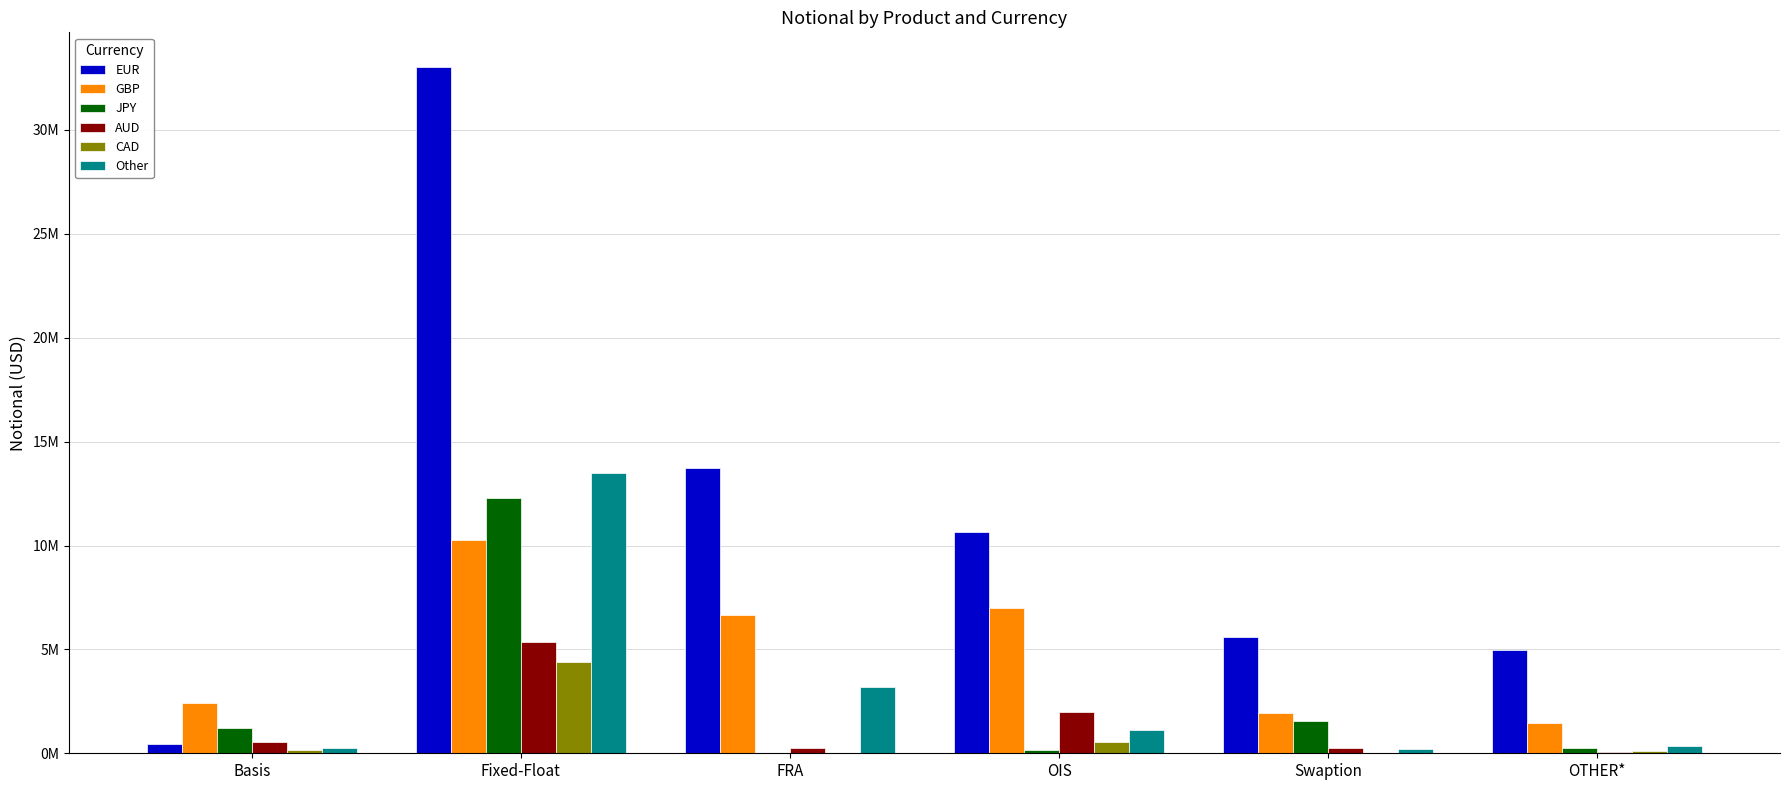

Does the chart contain stacked bars?

No